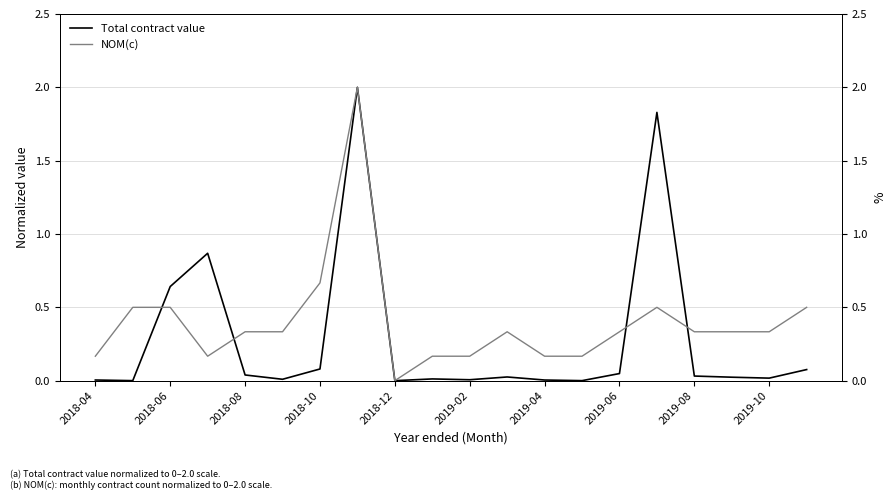

What value does the NOM(c) series have at 17?

0.3